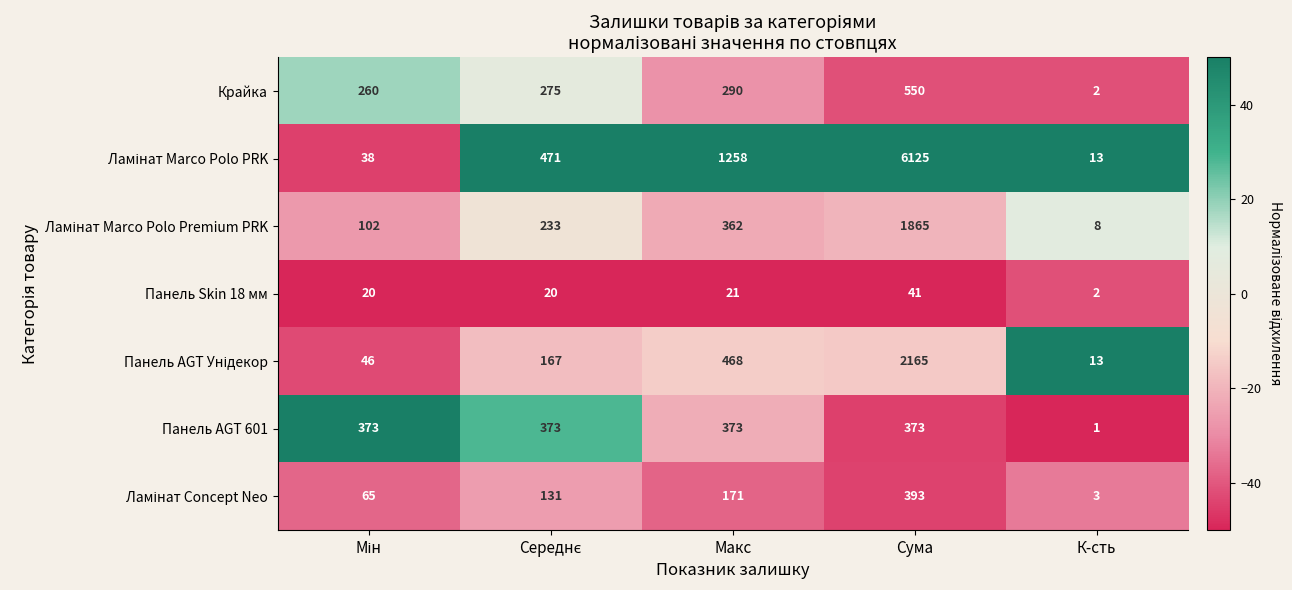

What is the total value across all series at К-сть?

42